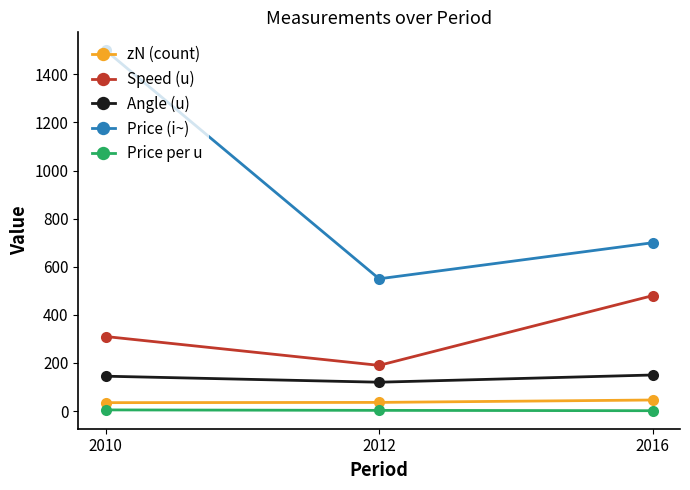

What is the lowest value of the zN (count) series?

35.0